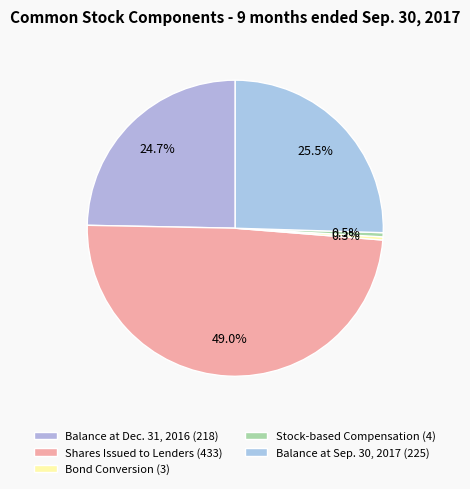

What percentage is the Shares Issued to Lenders (433) slice, to the nearest percent?

49%